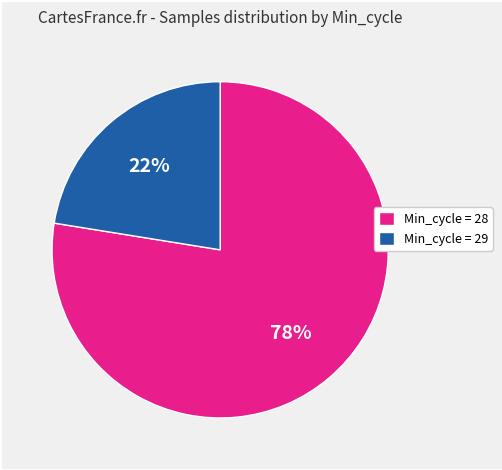

To the nearest percent, what is the combined percentage of Min_cycle = 29 and Min_cycle = 28?

100%